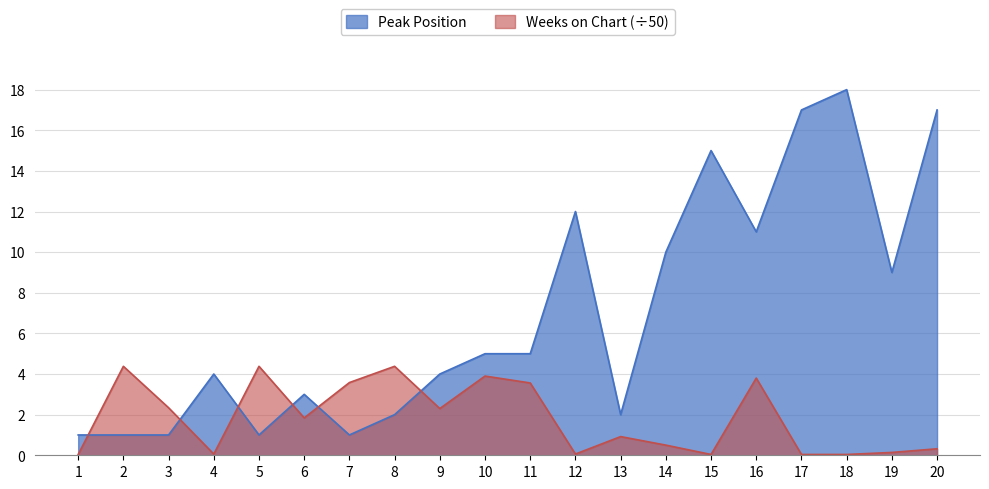

What is the difference between the Weeks on Chart values at 18 and 11?

3.5